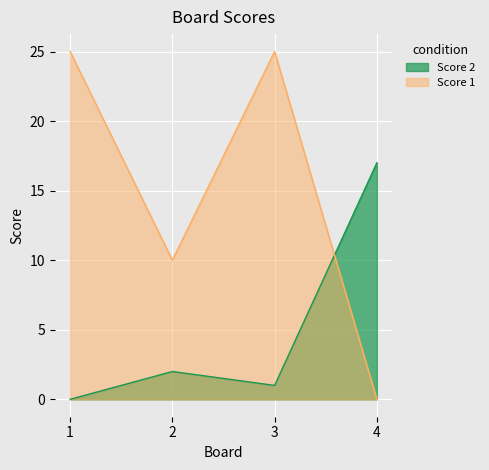

How many lines are shown in the chart?

2